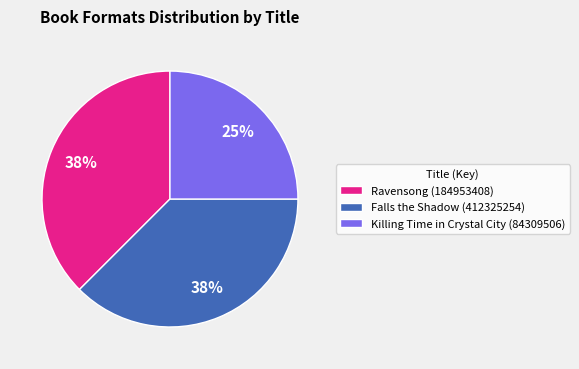

Is there any slice that represents more than half of the pie?

No